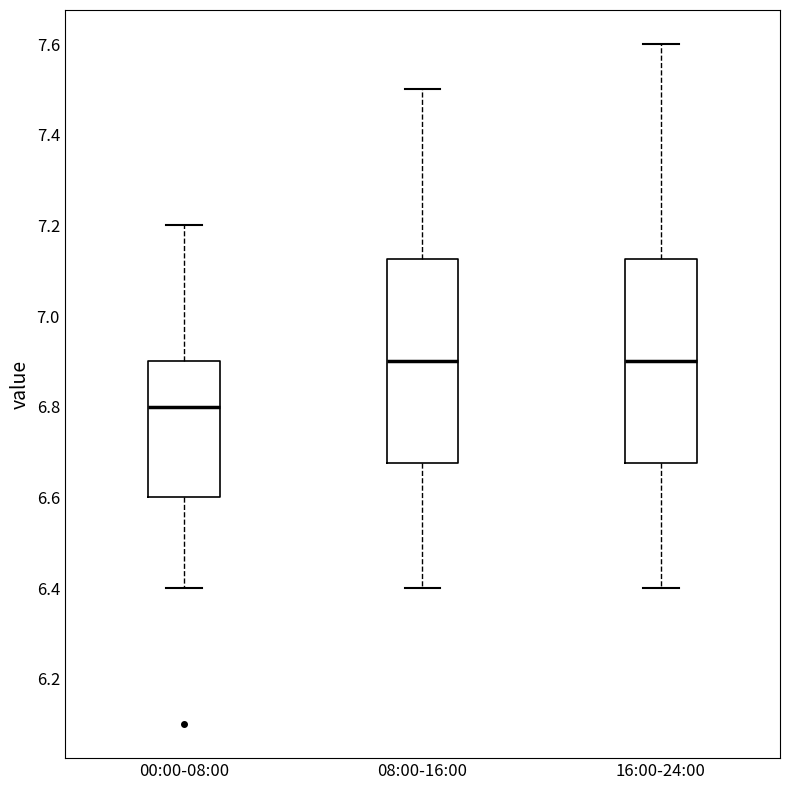

Reading left to right, read every box against the y-axis: the position of its median line, the range the box covers, and the ends of its whiskers. The values are not printed on the chart, so give them approximately, as read against the axis.

00:00-08:00: median 6.80, box 6.60 to 6.90, whiskers 6.40 to 7.20
08:00-16:00: median 6.90, box 6.68 to 7.12, whiskers 6.40 to 7.50
16:00-24:00: median 6.90, box 6.68 to 7.12, whiskers 6.40 to 7.60